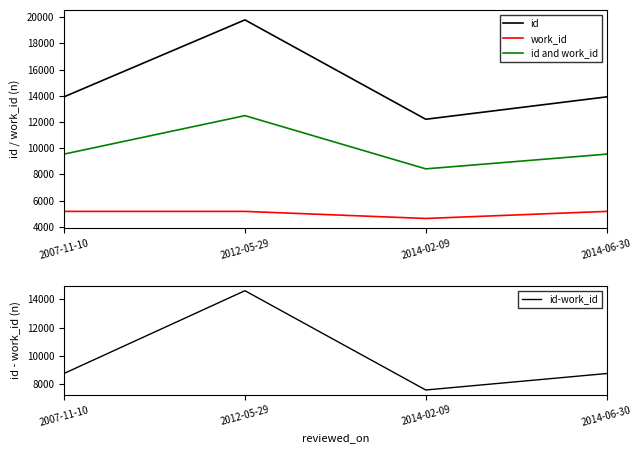

What is the total value across all series at 2007-11-10?

37382.5